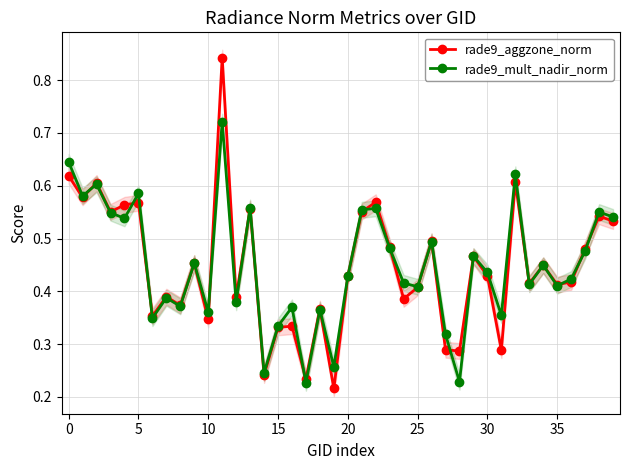

What is the difference between the maximum and minimum values in the rade9_mult_nadir_norm series?

0.5